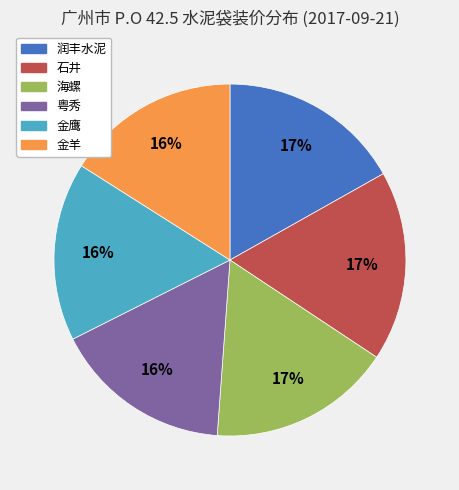

Count the number of slices in the pie.

6